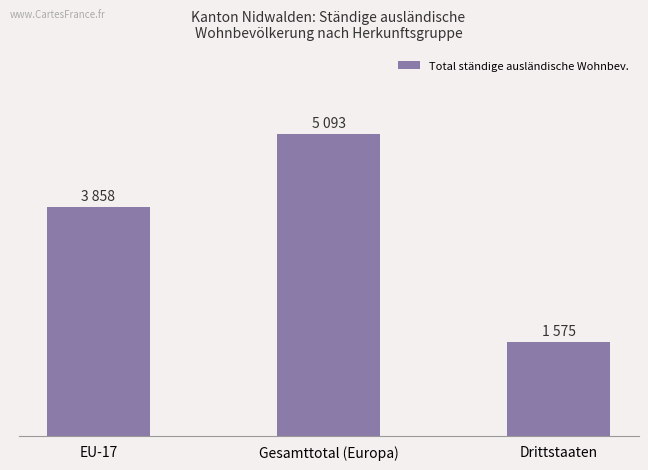

Reading left to right, what are all the values shown in this chart?

EU-17=3858	Gesamttotal (Europa)=5093	Drittstaaten=1575